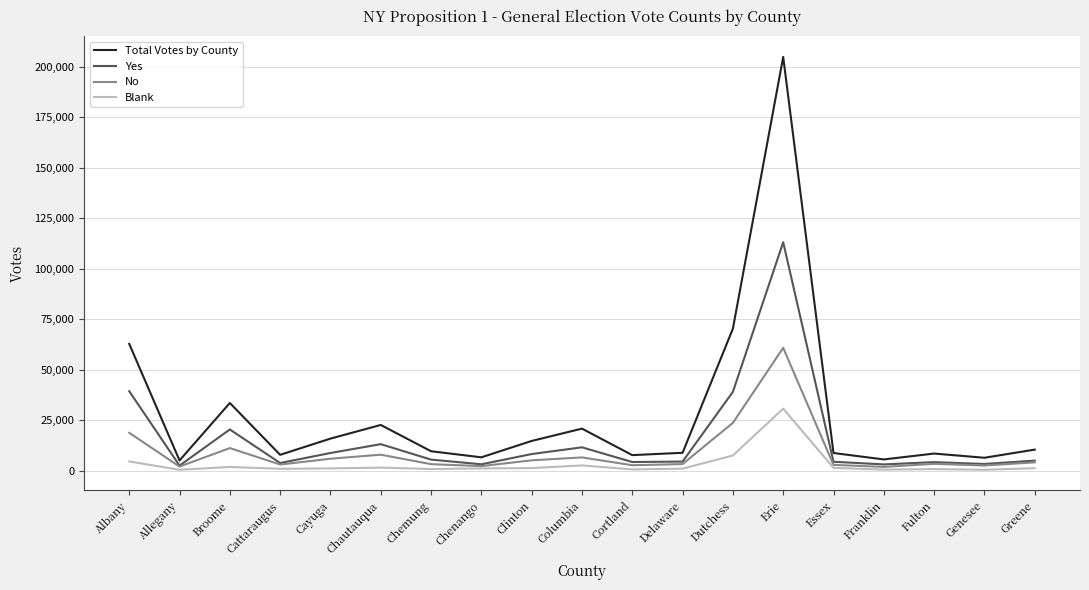

At which category is the sum across all series the highest?

Erie